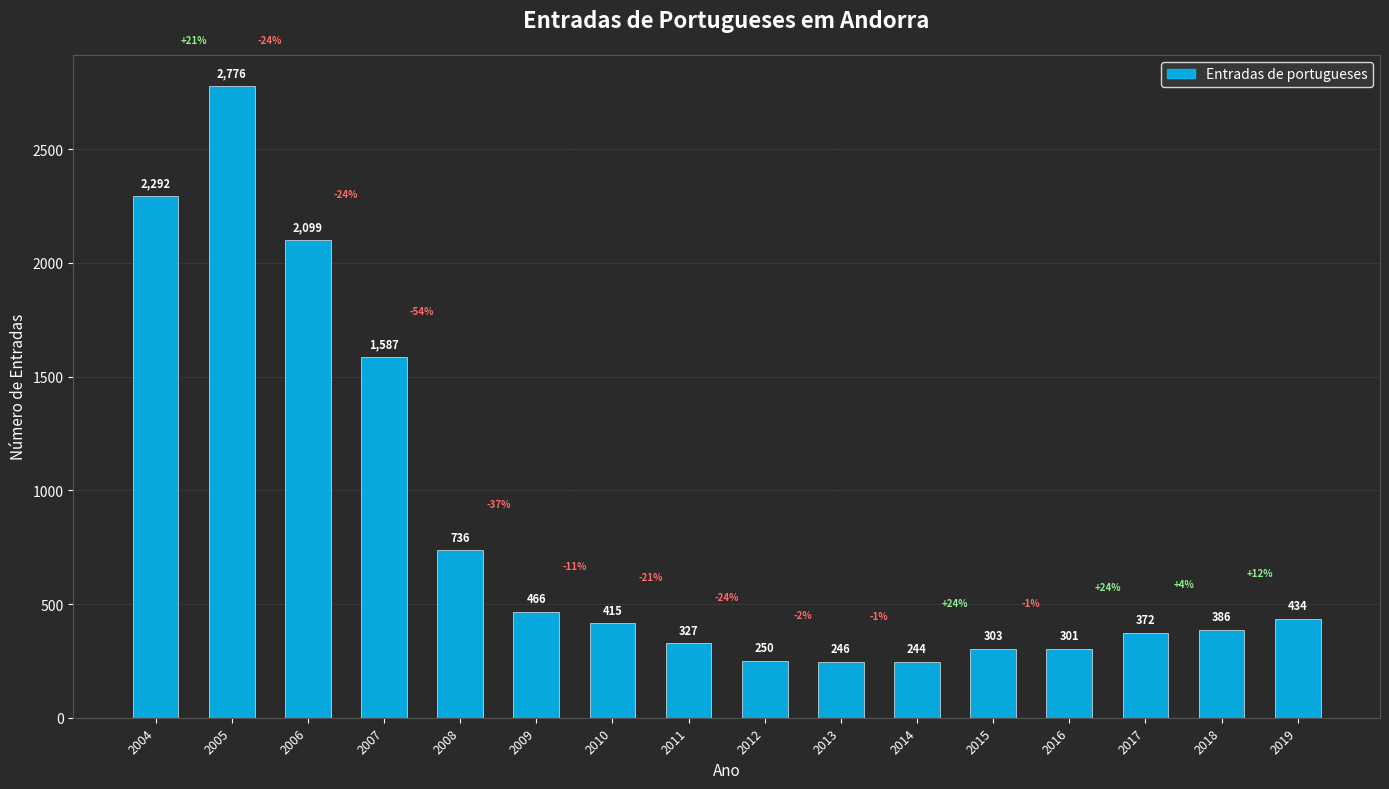

The chart shows a value of 519 at 2011. True or false?

False